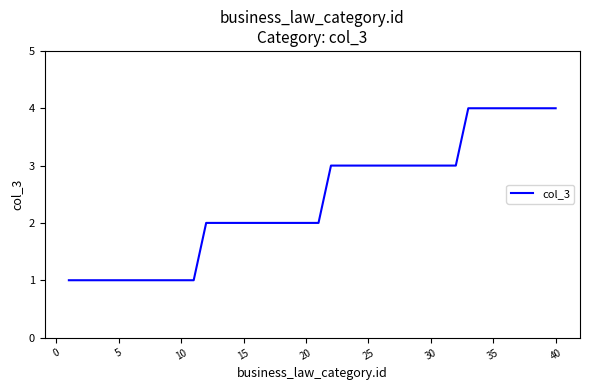

What is the difference between the maximum and minimum values?

3